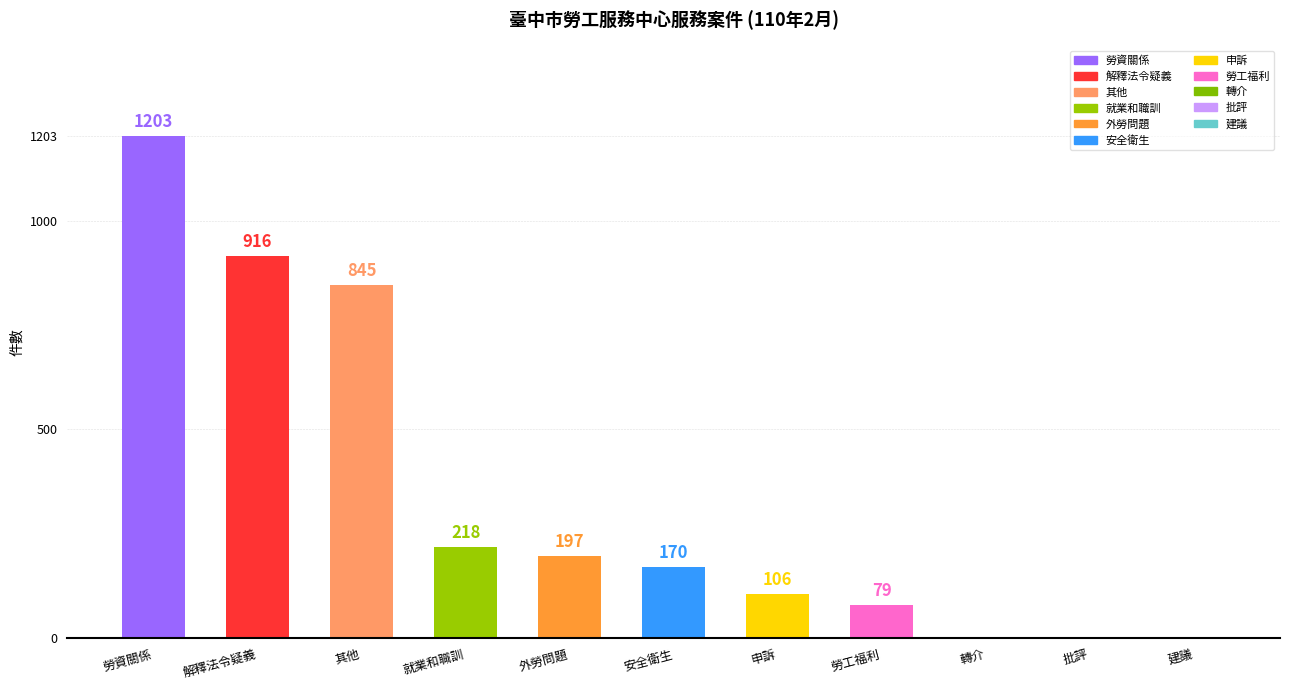

Reading left to right, what are all the values shown in this chart?

勞資關係=1203	解釋法令疑義=916	其他=845	就業和職訓=218	外勞問題=197	安全衛生=170	申訴=106	勞工福利=79	轉介=0	批評=0	建議=0